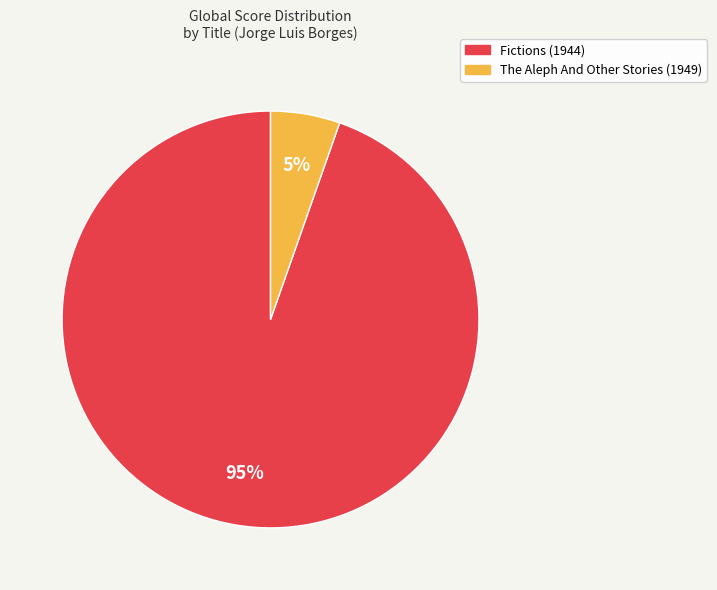

Combined, do Fictions (1944) and The Aleph And Other Stories (1949) account for over 50%?

Yes